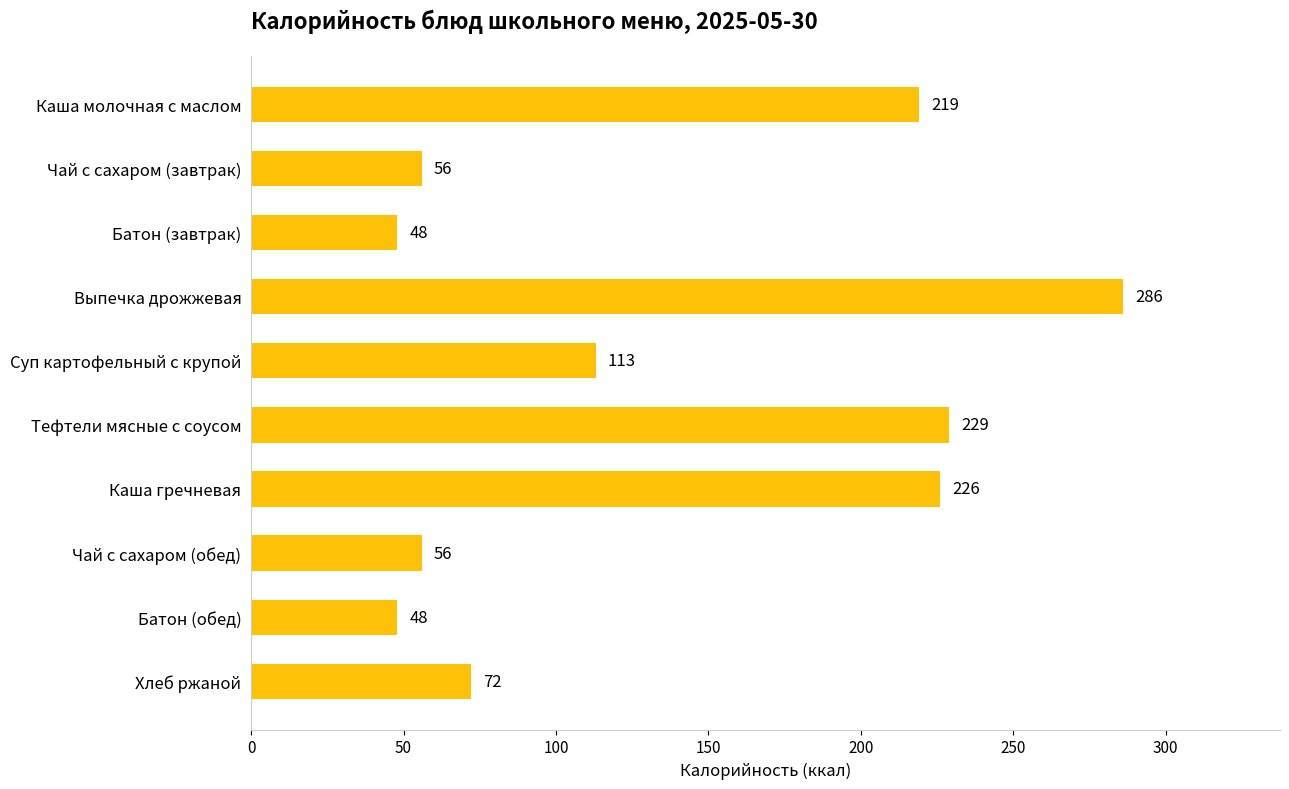

What is the approximate value at Батон (завтрак), to the nearest 50?

50